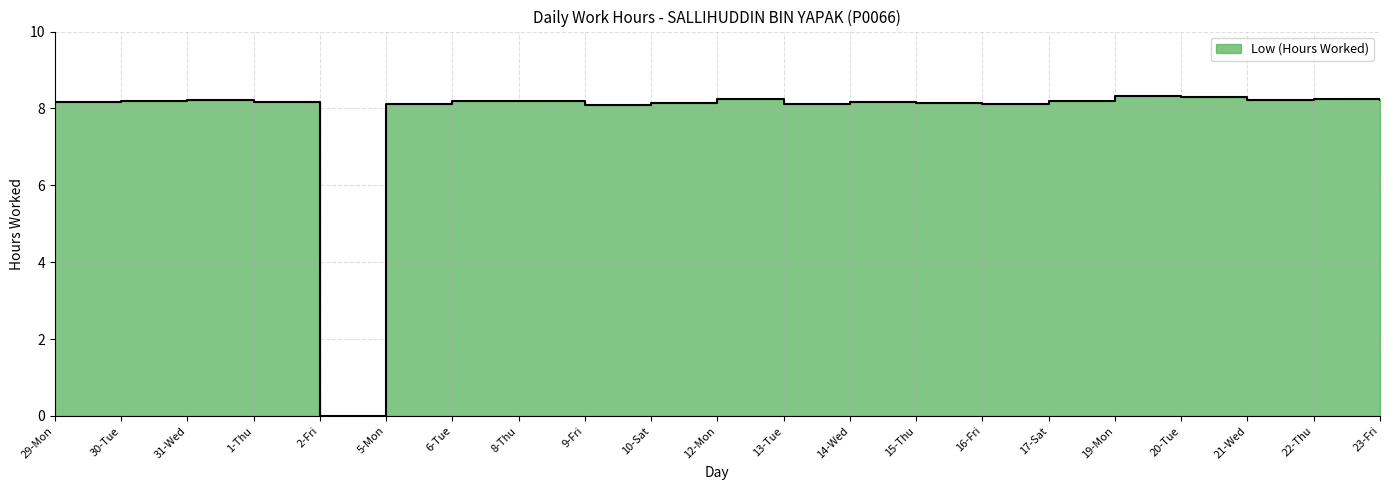

How many positive values are there?

20